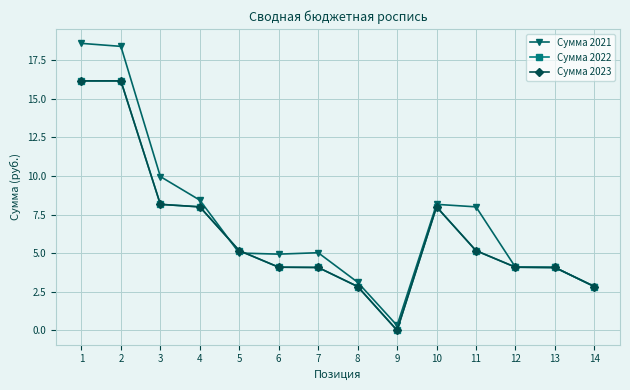

Which label corresponds to the smallest value in the chart?

9